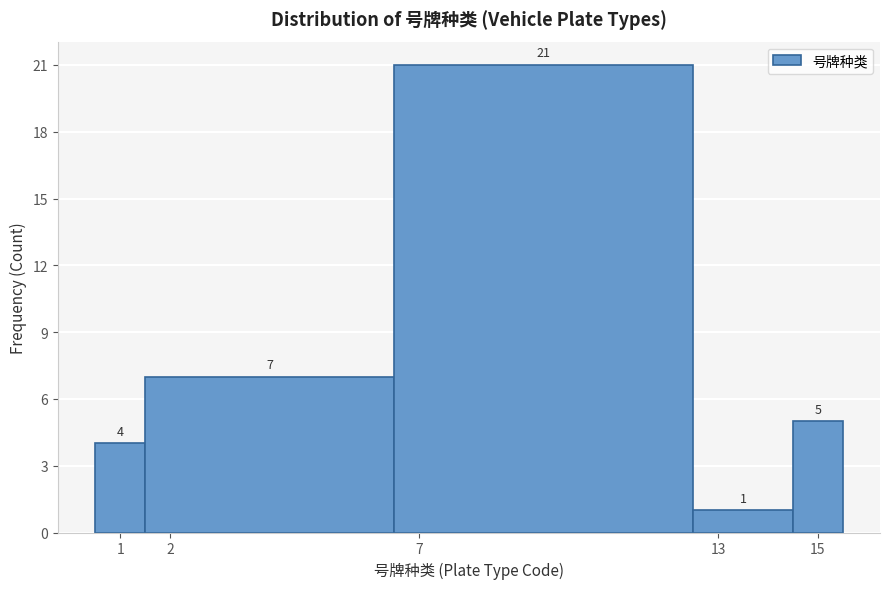

Reading left to right, list every bar in this chart as the range it spans on the x-axis followed by its height.

0.5 to 1.5: 4
1.5 to 6.5: 7
6.5 to 12.5: 21
12.5 to 14.5: 1
14.5 to 15.5: 5